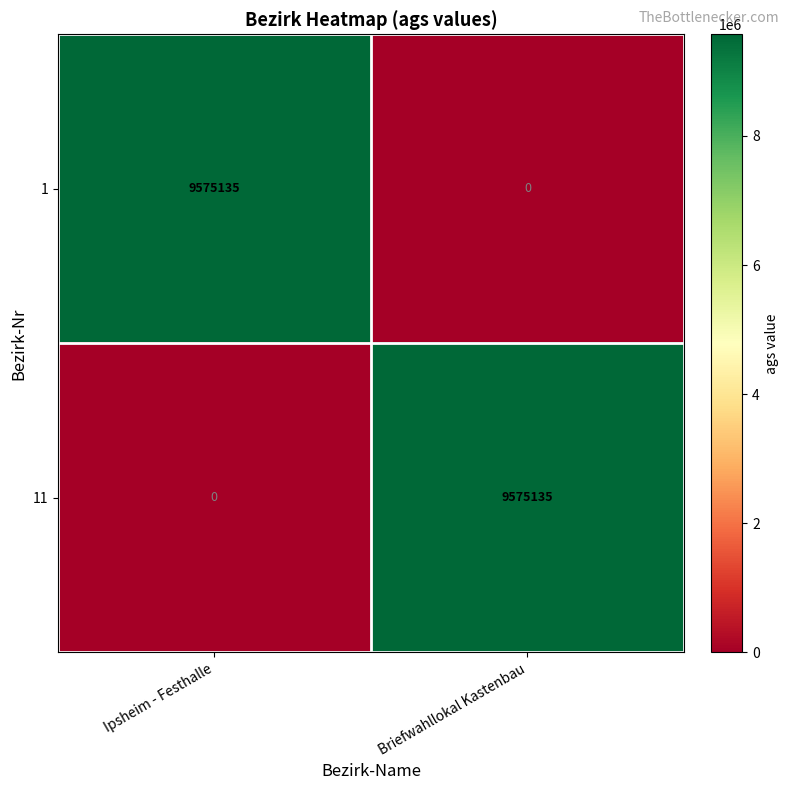

At Ipsheim - Festhalle, list the series in order from smallest to largest.

11, 1